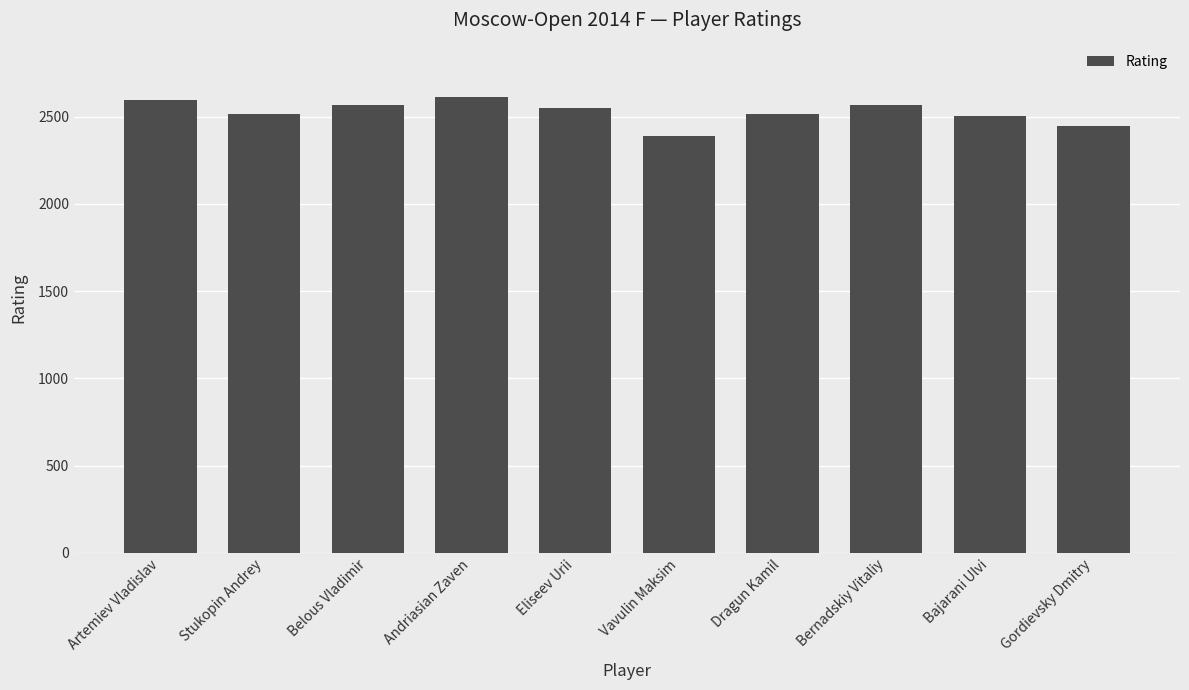

True or false: the data shows 3390 at Vavulin Maksim.

False